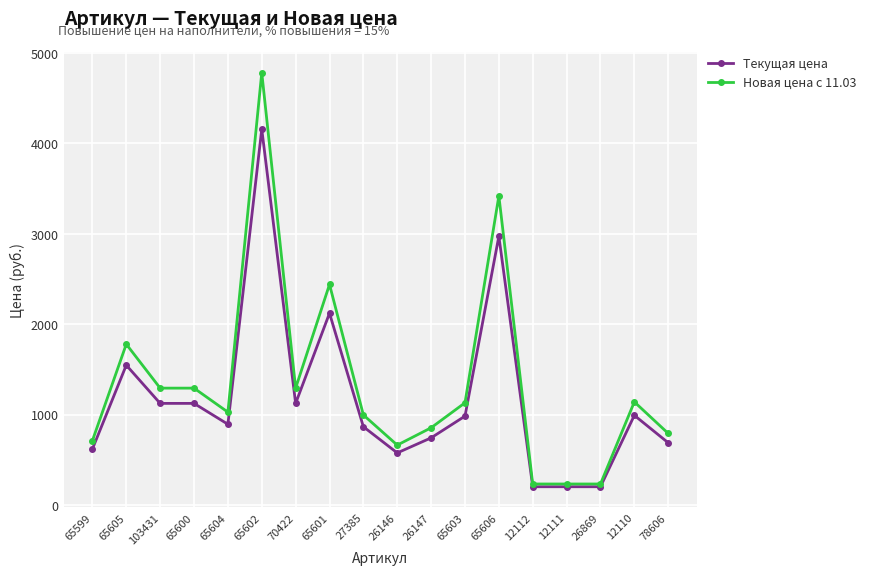

Where is Текущая цена nearest to the value 2179?

65601